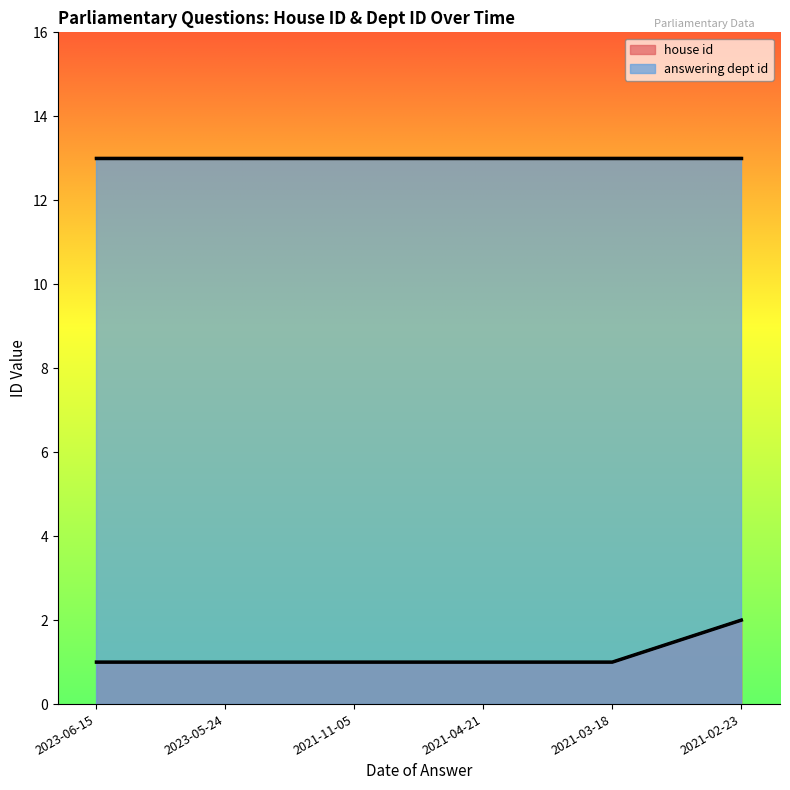

Rank the categories by value from highest to lowest.

2021-02-23, 2023-06-15, 2023-05-24, 2021-11-05, 2021-04-21, 2021-03-18